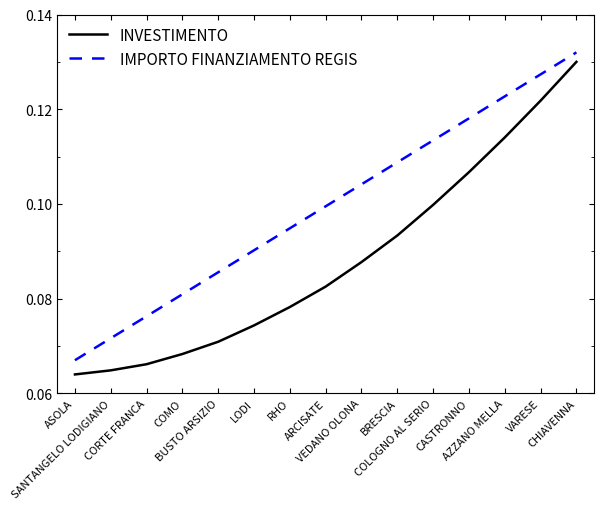

Which series has the largest range (max minus min)?

INVESTIMENTO